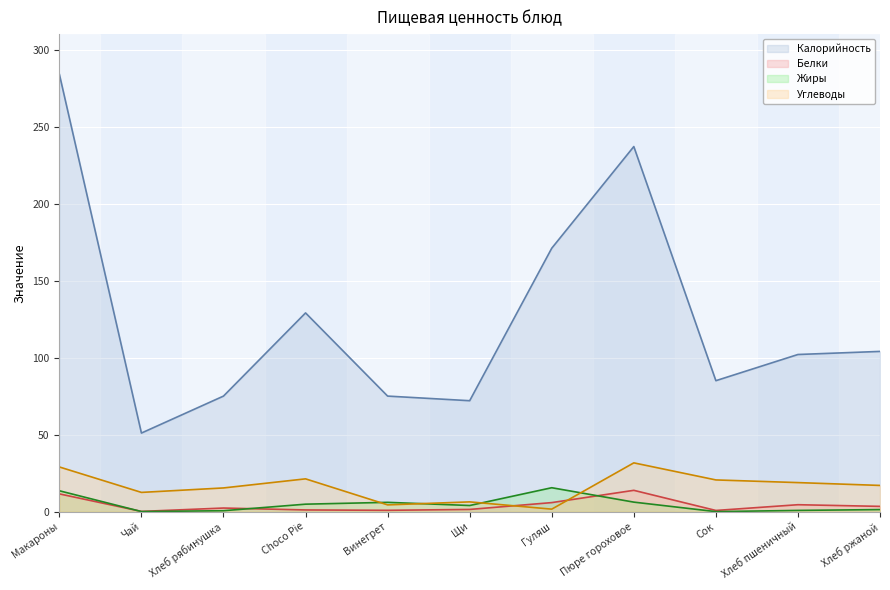

How many data points in Белки are above 2?

6